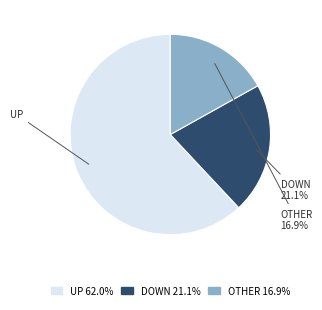

Do DOWN 21.1% and UP 62.0% together represent more than half of the pie?

Yes